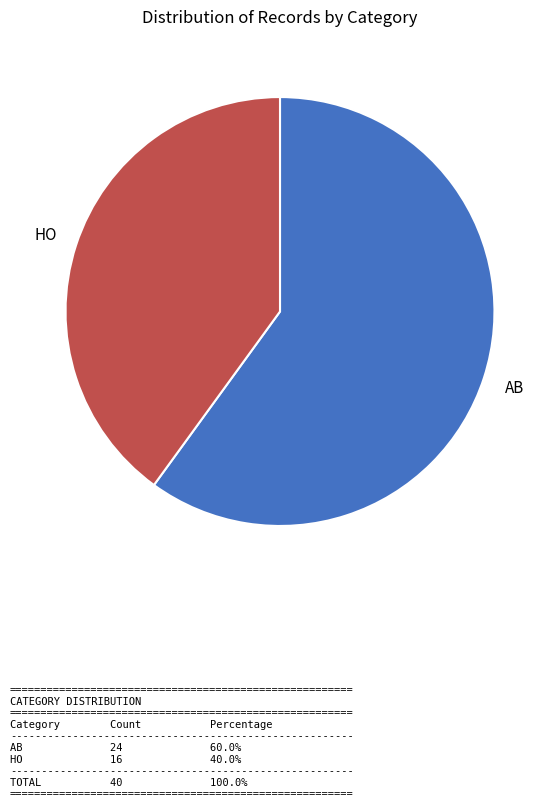

Which has a higher value, AB or HO?

AB